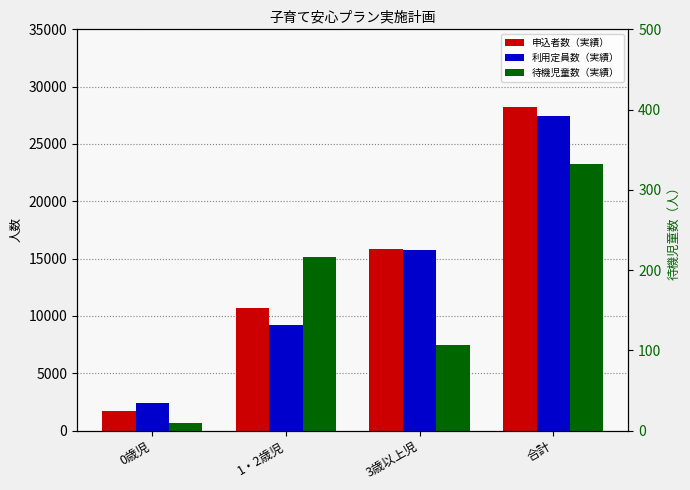

Reading right to left, what are all the values shown in this chart?

申込者数（実績）: 合計=28232	3歳以上児=15794	1・2歳児=10724	0歳児=1714
利用定員数（実績）: 合計=27403	3歳以上児=15776	1・2歳児=9244	0歳児=2383
待機児童数（実績）: 合計=332	3歳以上児=107	1・2歳児=216	0歳児=9